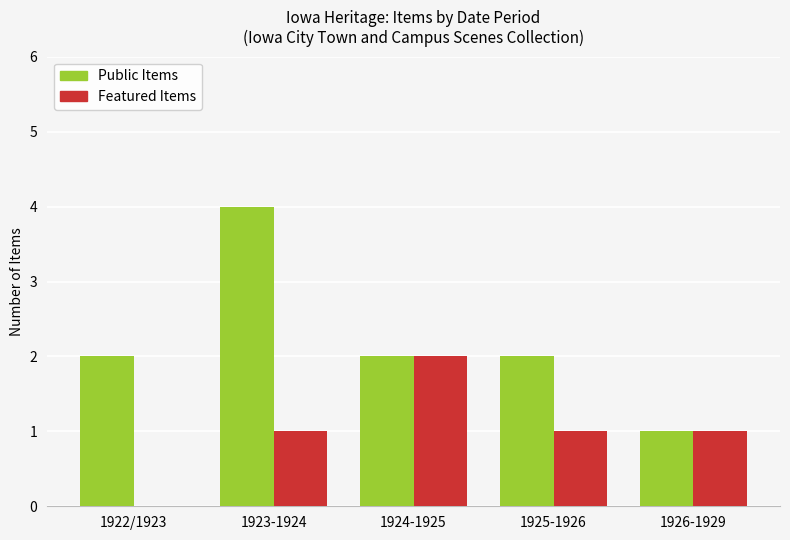

What is the total value across all series at 1924-1925?

4